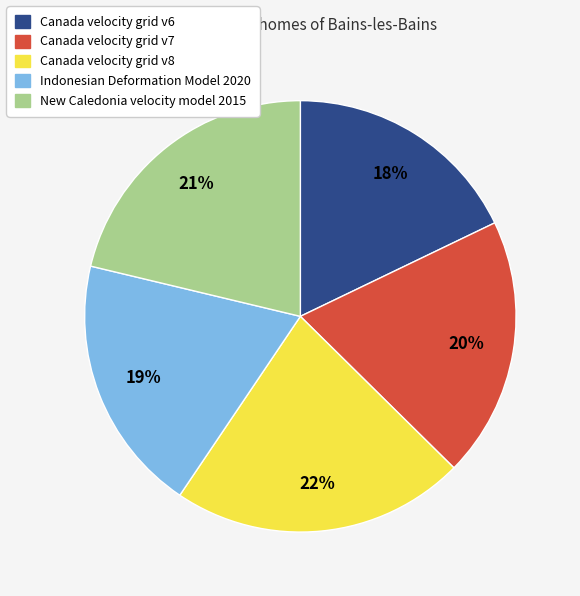

What percentage is the Canada velocity grid v8 slice, to the nearest percent?

22%